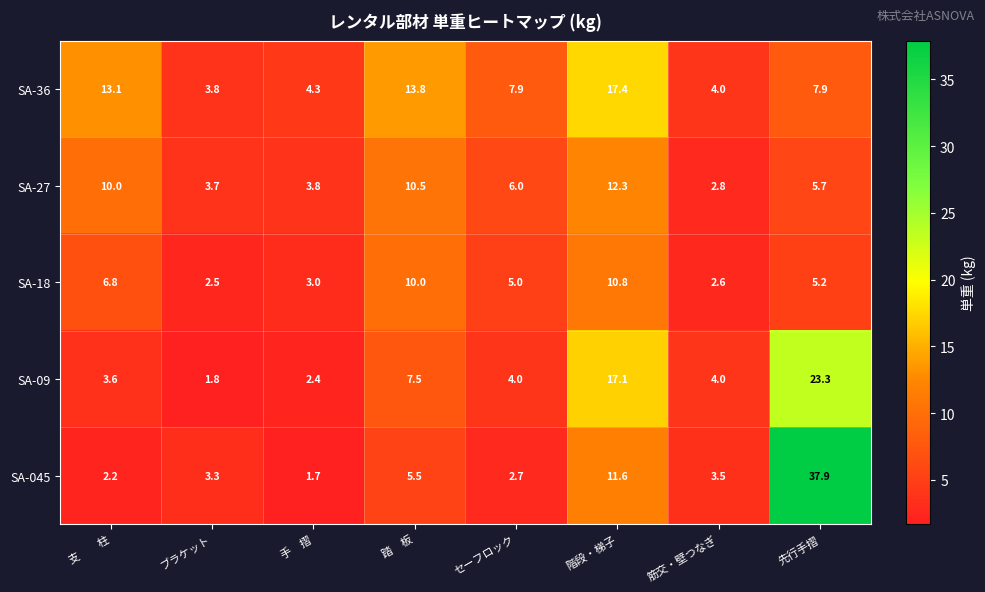

List the labels in order of SA-045 value, largest first.

先行手摺, 階段・梯子, 踏　板, 筋交・壁つなぎ, ブラケット, セーフロック, 支　　柱, 手　摺